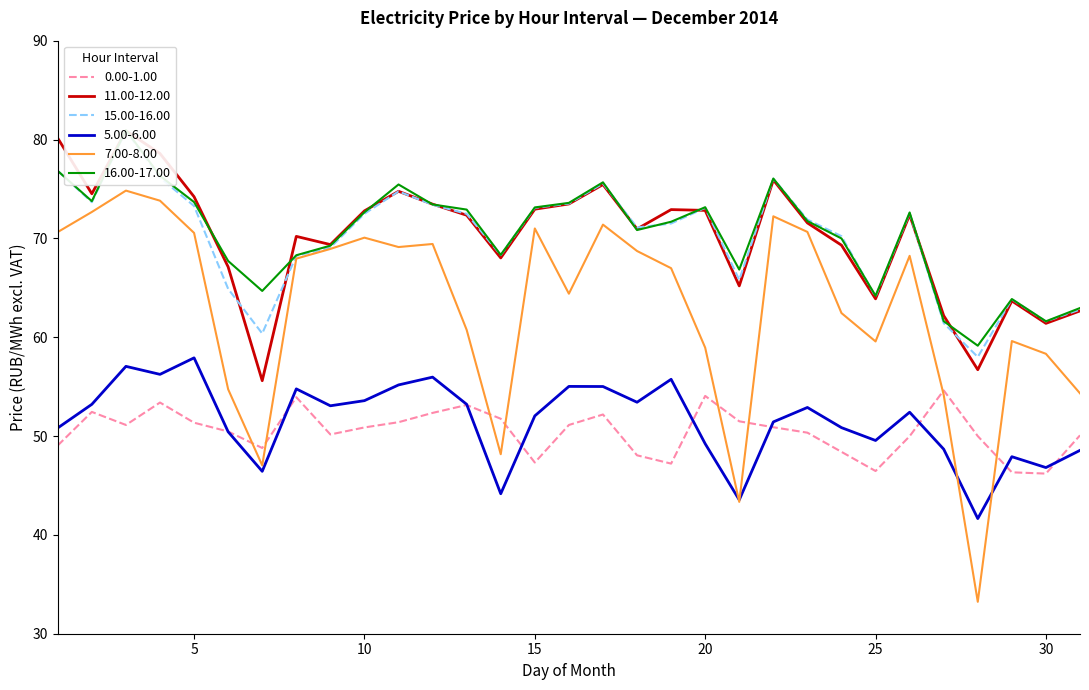

True or false: 7.00-8.00 and 16.00-17.00 cross at least once.

False